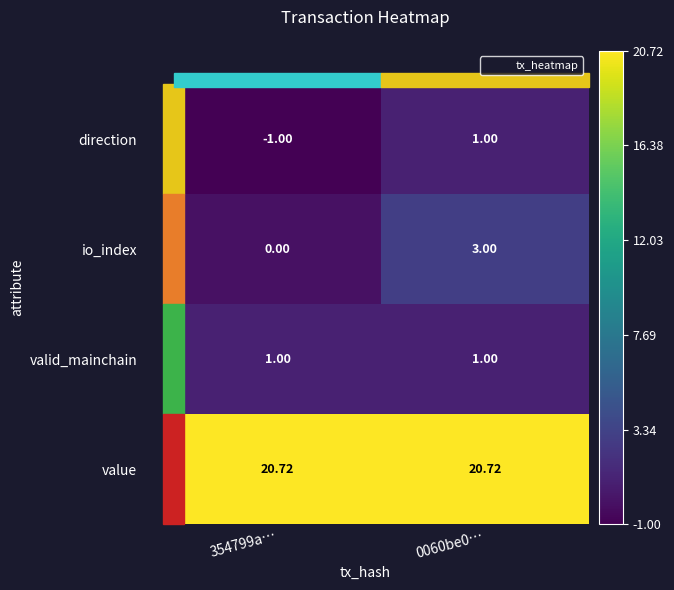

What is the difference between the highest and lowest values at 354799a…?

21.7